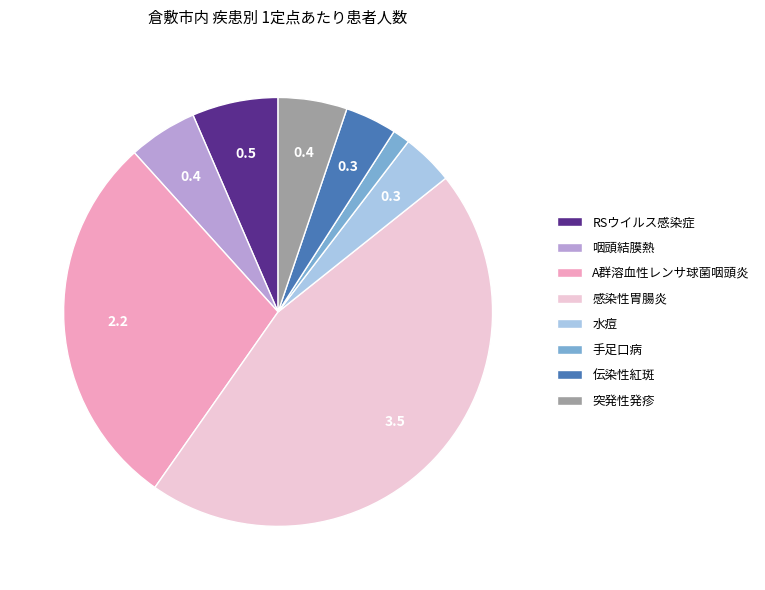

How many slices are in this pie chart?

8